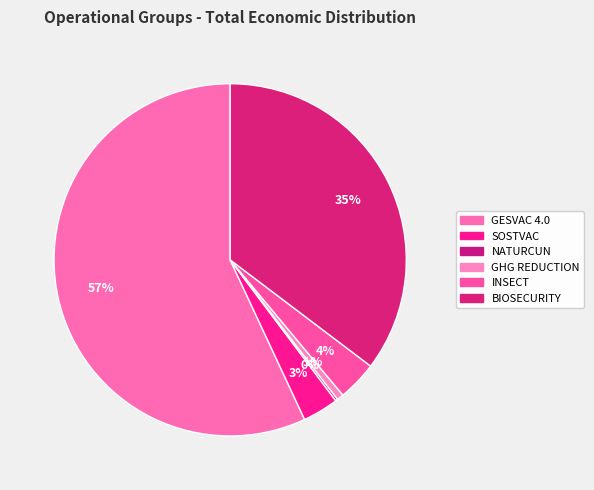

Which category has the smallest portion of the pie?

NATURCUN